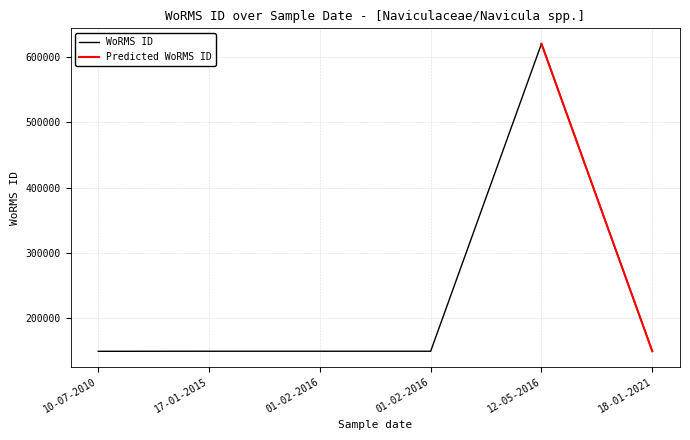

What is the value of the 4th point from the left?

149142